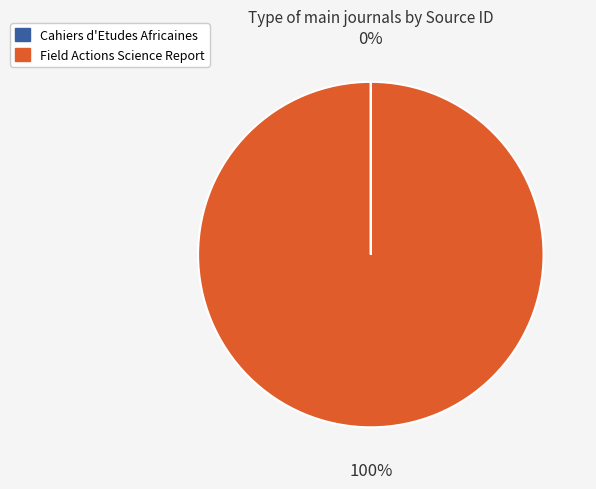

To the nearest percent, what is the average slice percentage?

50%